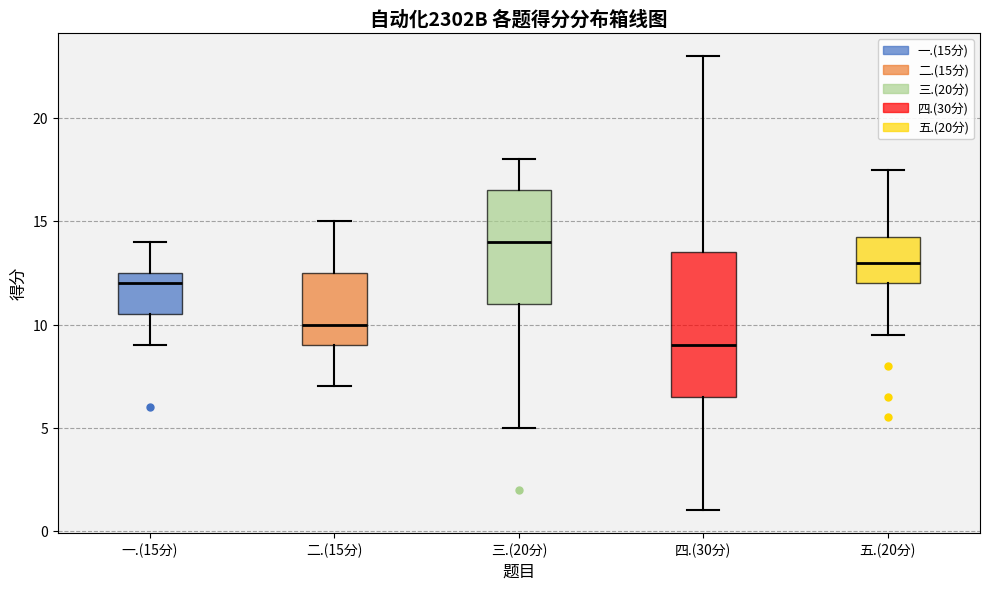

Where does the median line of the box for 二.(15分) sit on the y-axis? The values are not printed on the chart, so give them approximately, as read against the axis.

10.0